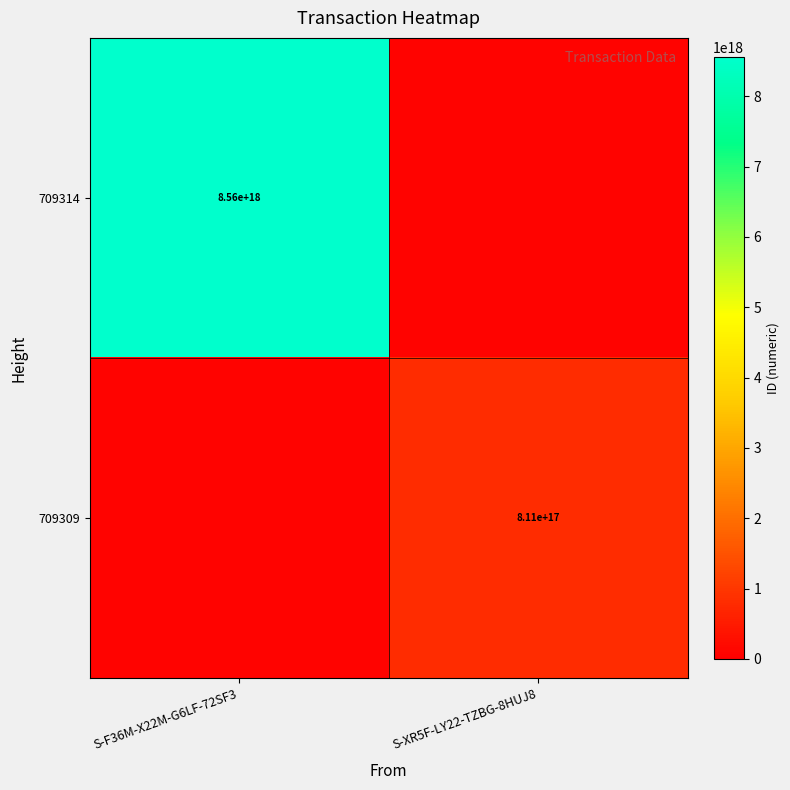

The 709309 series shows 811000000000000000 at S-XR5F-LY22-TZBG-8HUJ8. True or false?

True